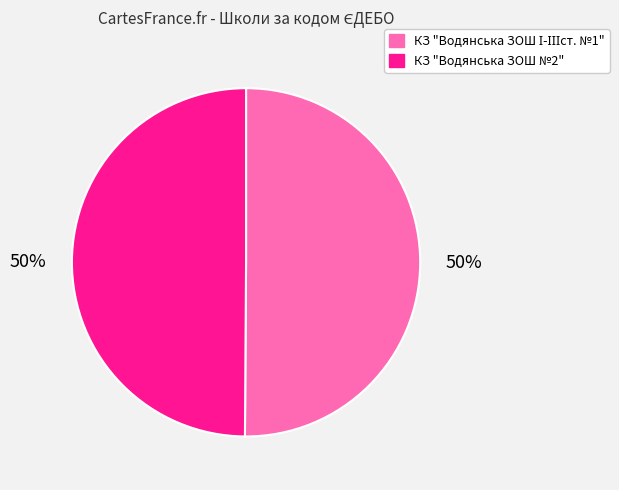

To the nearest percent, what percentage of the pie is КЗ "Водянська ЗОШ №2"?

50%